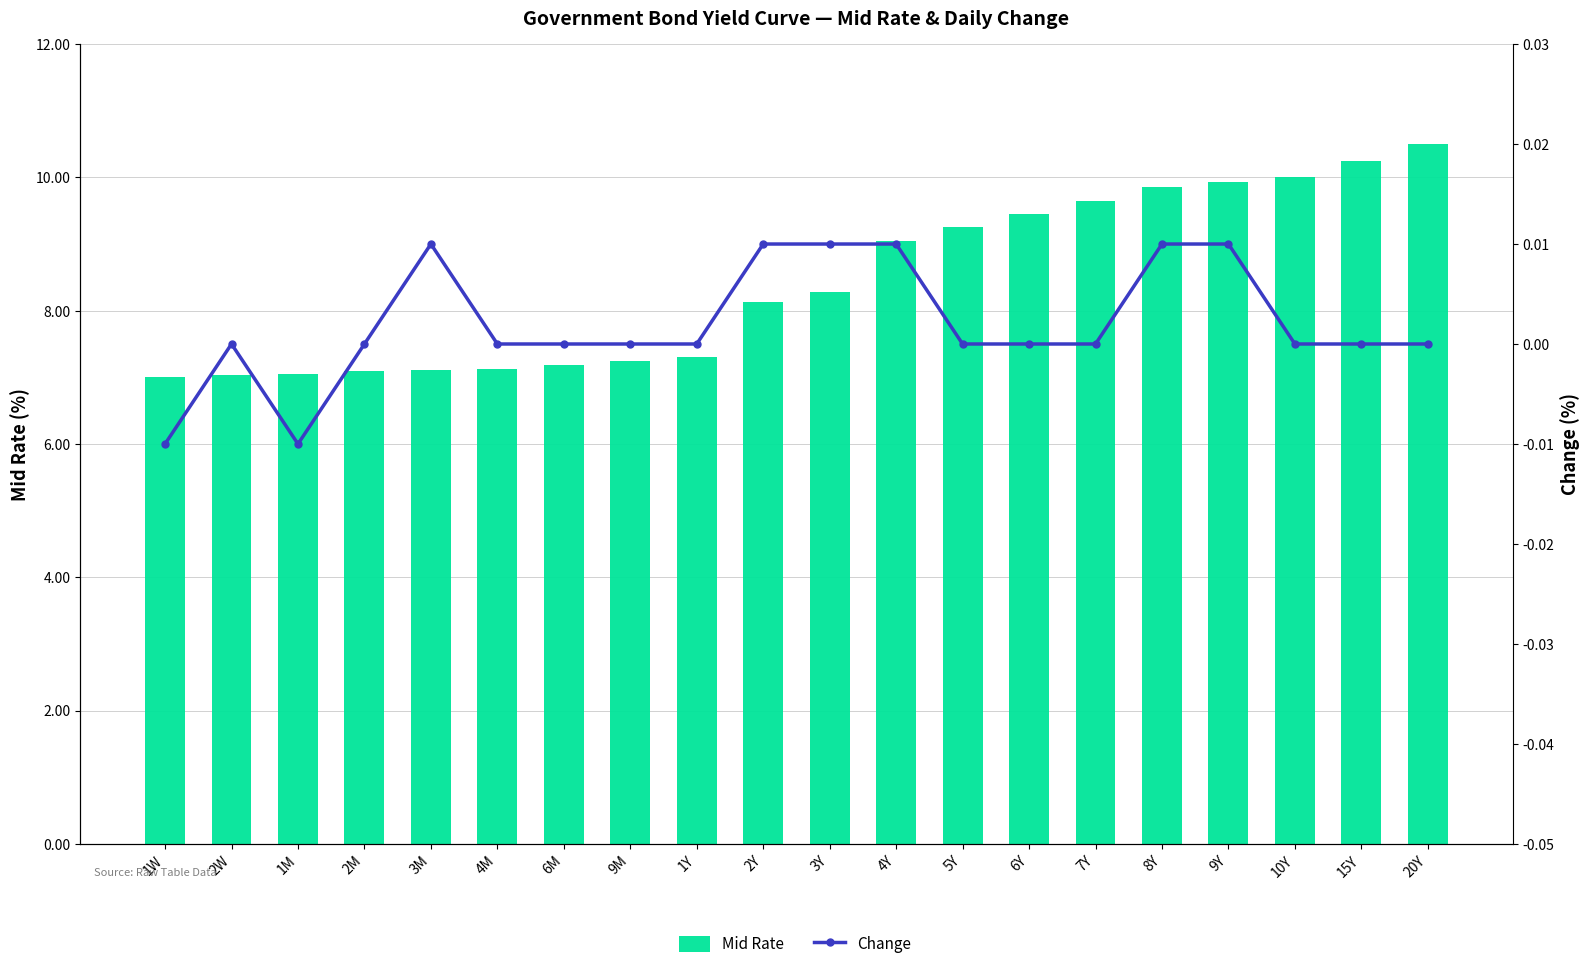

At which category is the sum across all series the highest?

20Y